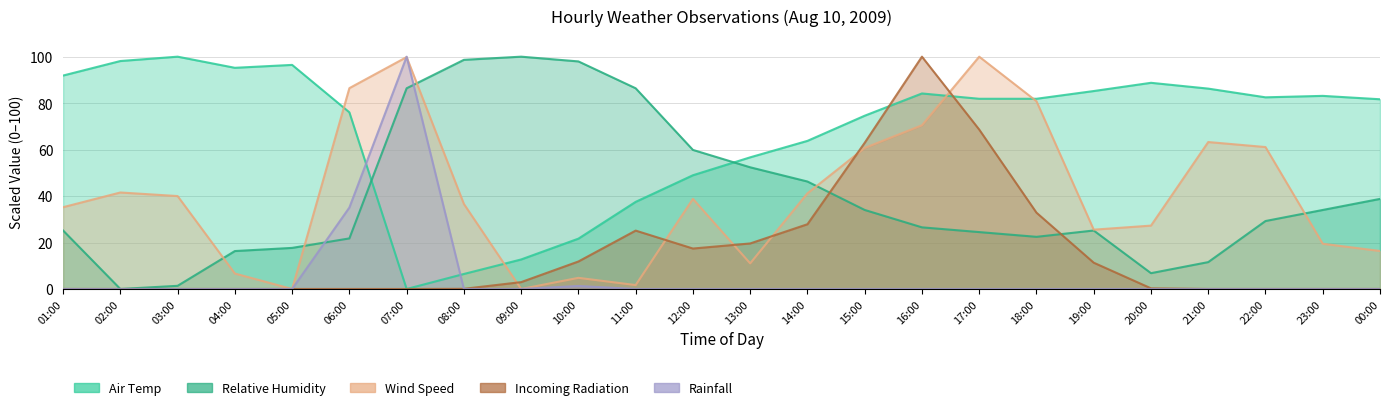

True or false: Relative Humidity has a value of 1.9 at 03:00.

False